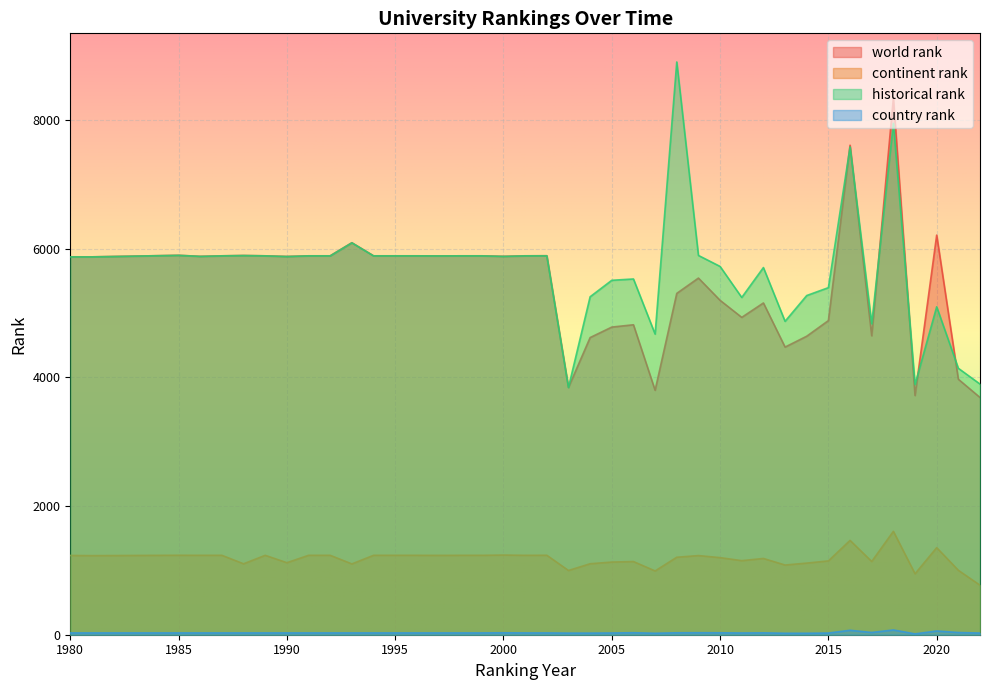

What is the difference between the highest and lowest values at 1985?

5872.0